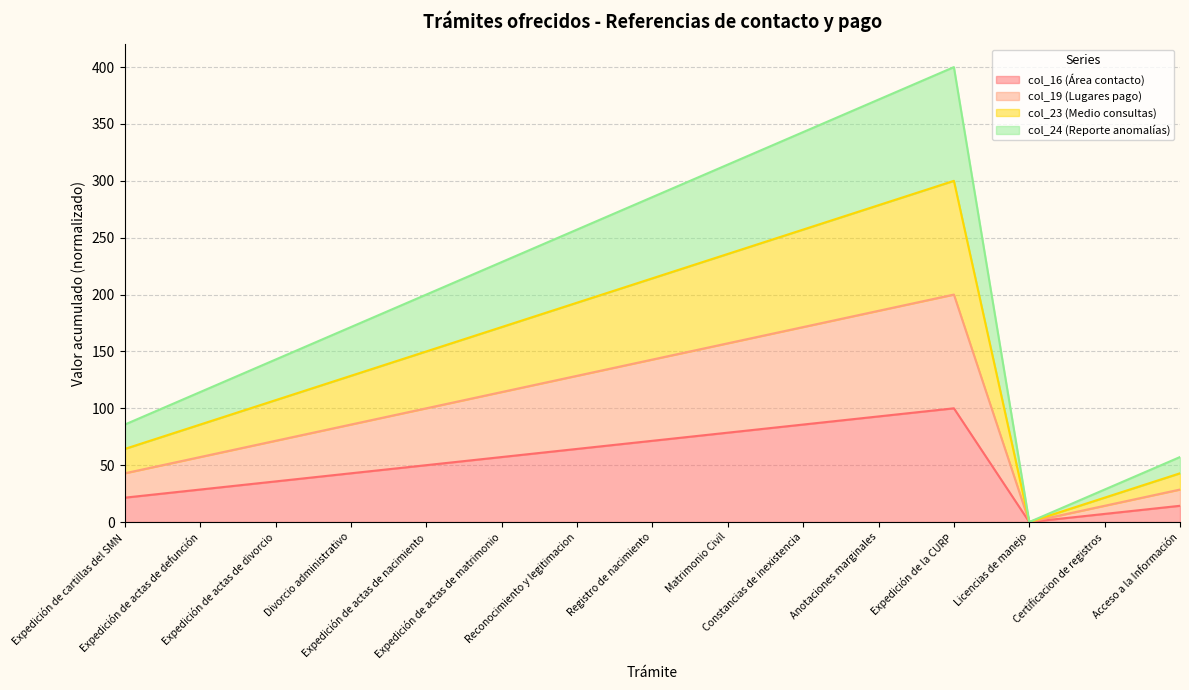

Is the value of col_16 (Área contacto) at Expedición de cartillas del SMN greater than the value of col_24 (Reporte anomalías) at Expedición de actas de defunción?

No